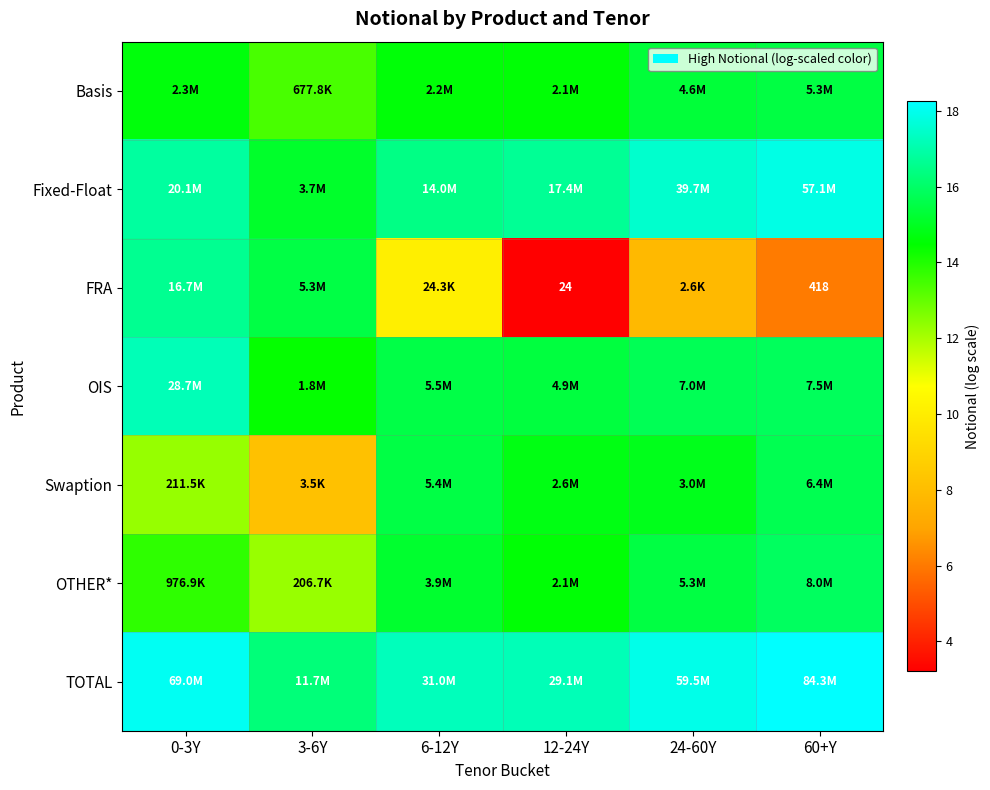

What is the difference between the second highest and minimum values in the OTHER* series?

3.2